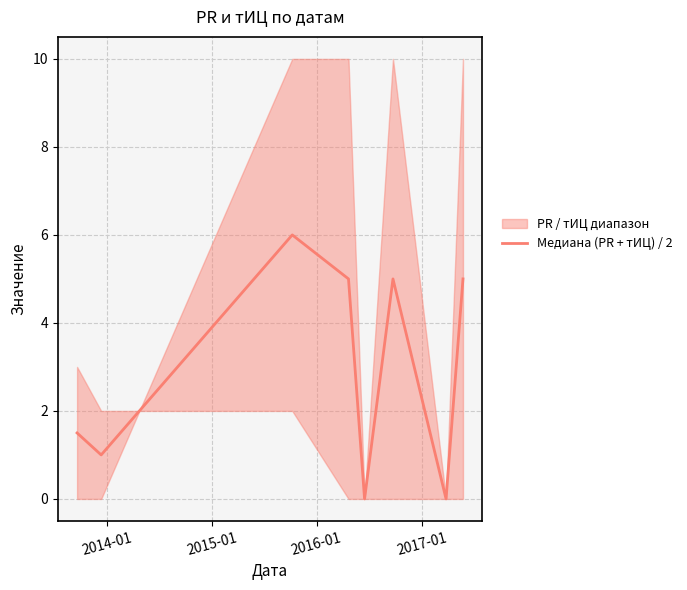

What is the highest value of the Медиана (PR + тИЦ) / 2 series?

6.0